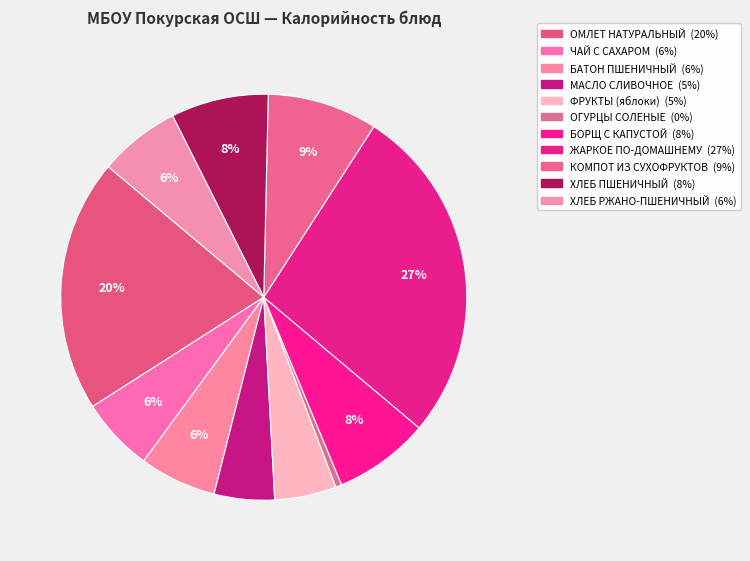

What is the change in value from МАСЛО СЛИВОЧНОЕ to ХЛЕБ ПШЕНИЧНЫЙ?

+40.3